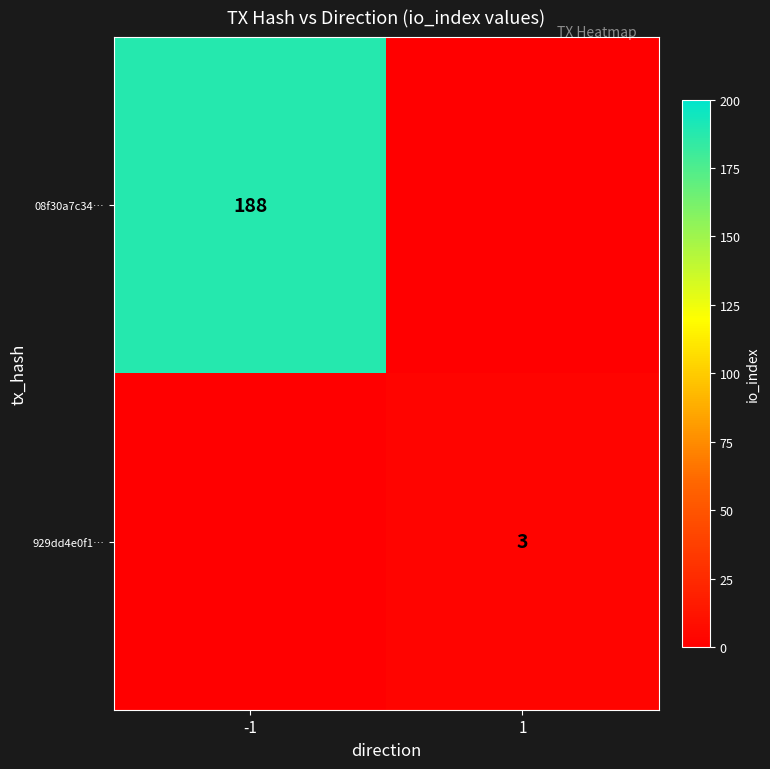

The 08f30a7c34… series shows 188 at -1. True or false?

True